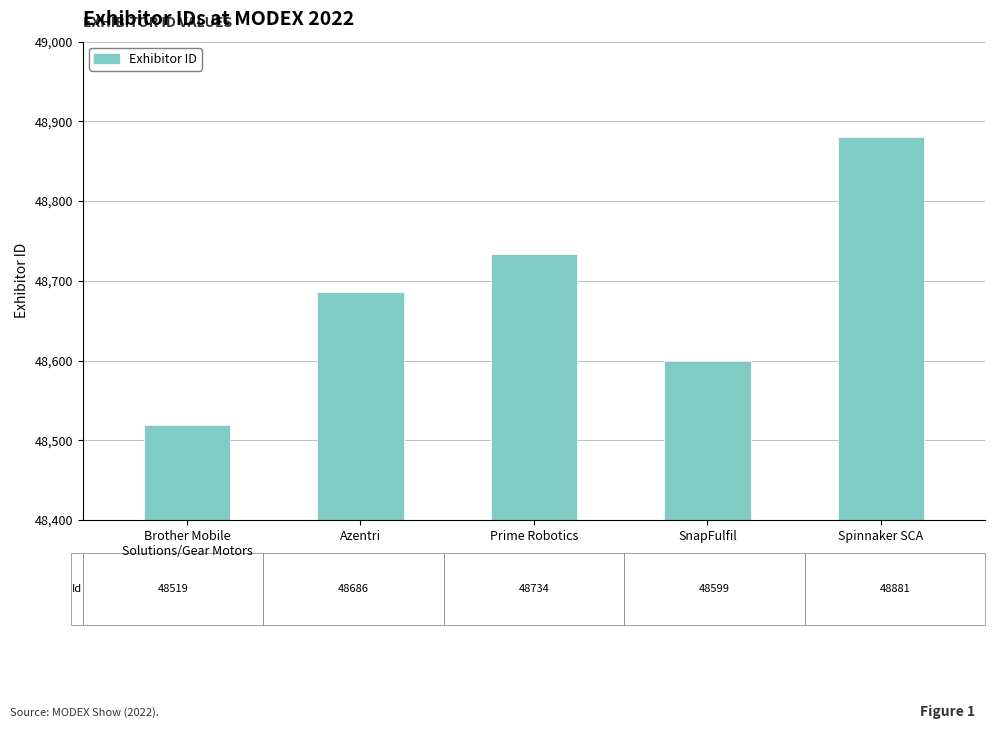

What is the label of the 5th bar from the right?

Brother Mobile
Solutions/Gear Motors